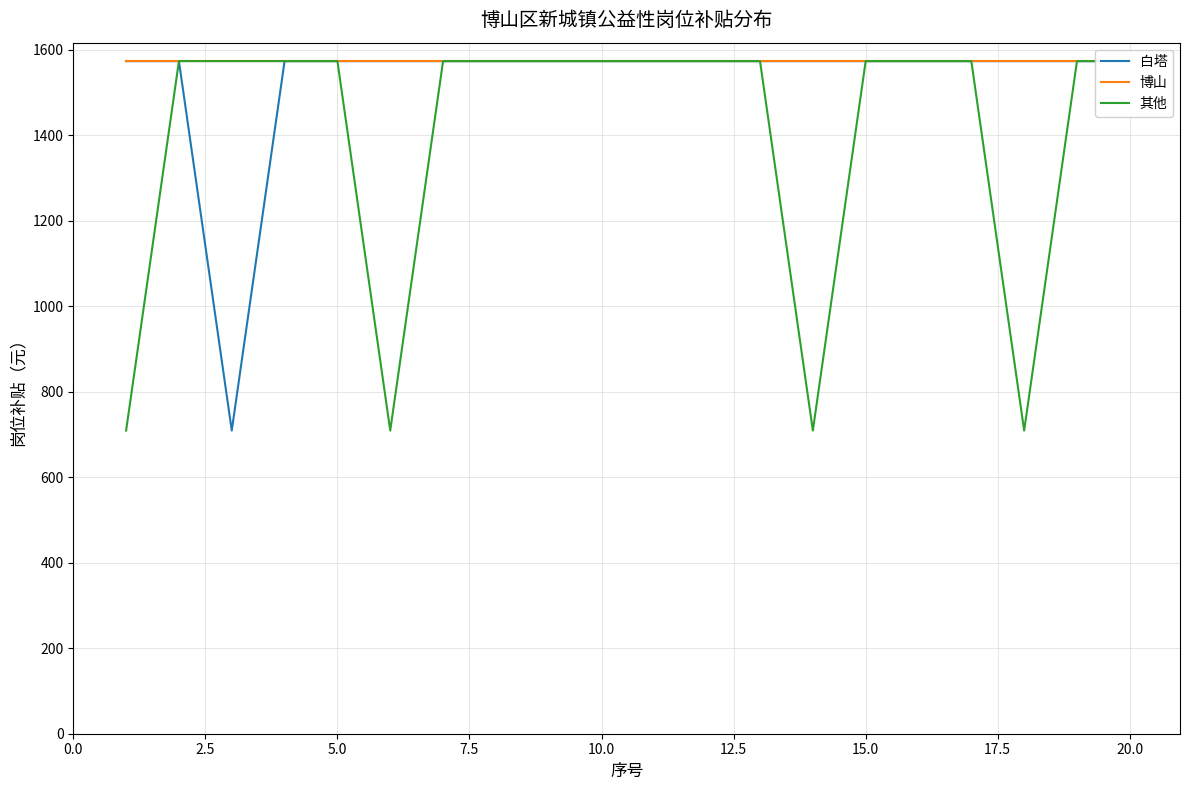

True or false: 白塔 and 其他 cross at least once.

False